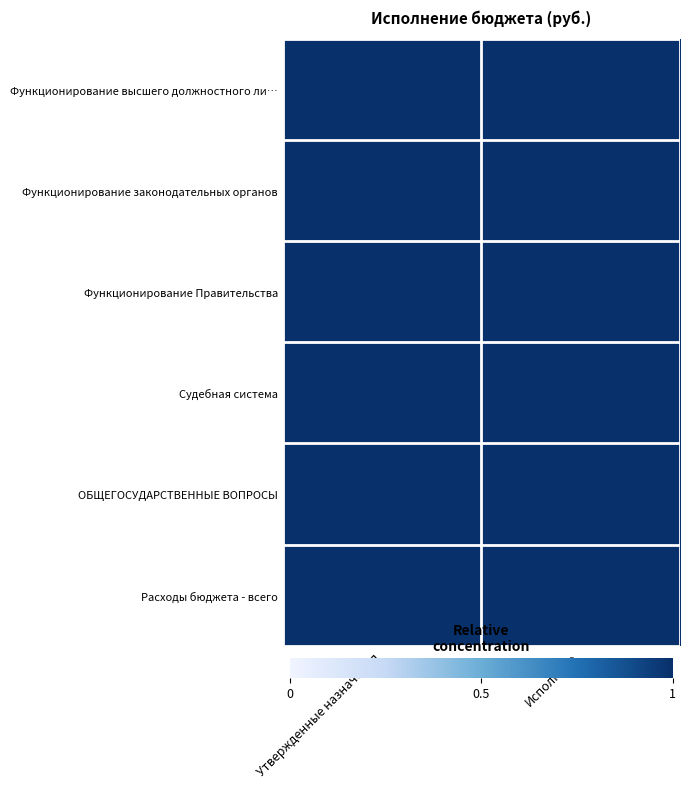

List the series in order of their peak value, highest first.

Функционирование высшего должностного ли…, Функционирование законодательных органов, Функционирование Правительства, Судебная система, ОБЩЕГОСУДАРСТВЕННЫЕ ВОПРОСЫ, Расходы бюджета - всего